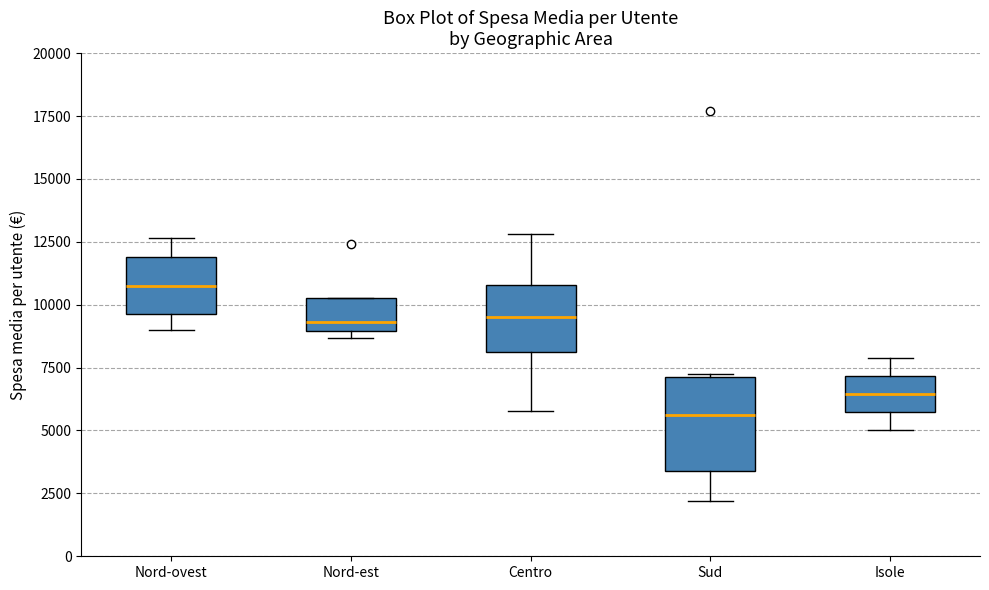

Where does the upper whisker of the box for Isole end on the y-axis? The values are not printed on the chart, so give them approximately, as read against the axis.

8000